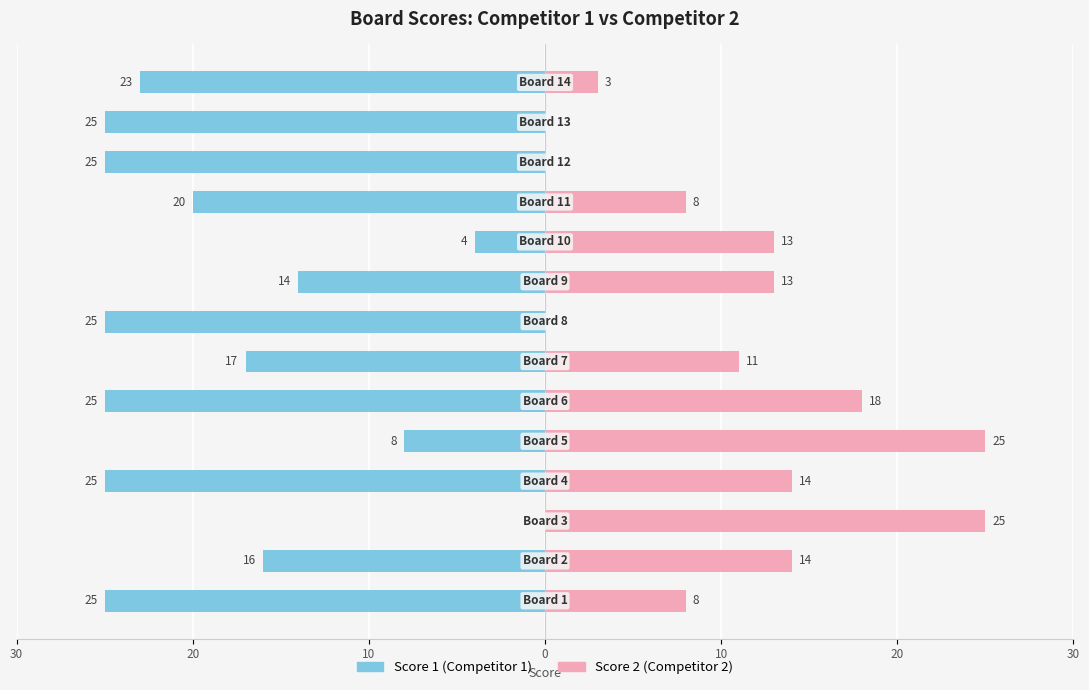

How many values in Score 1 are below zero?

13